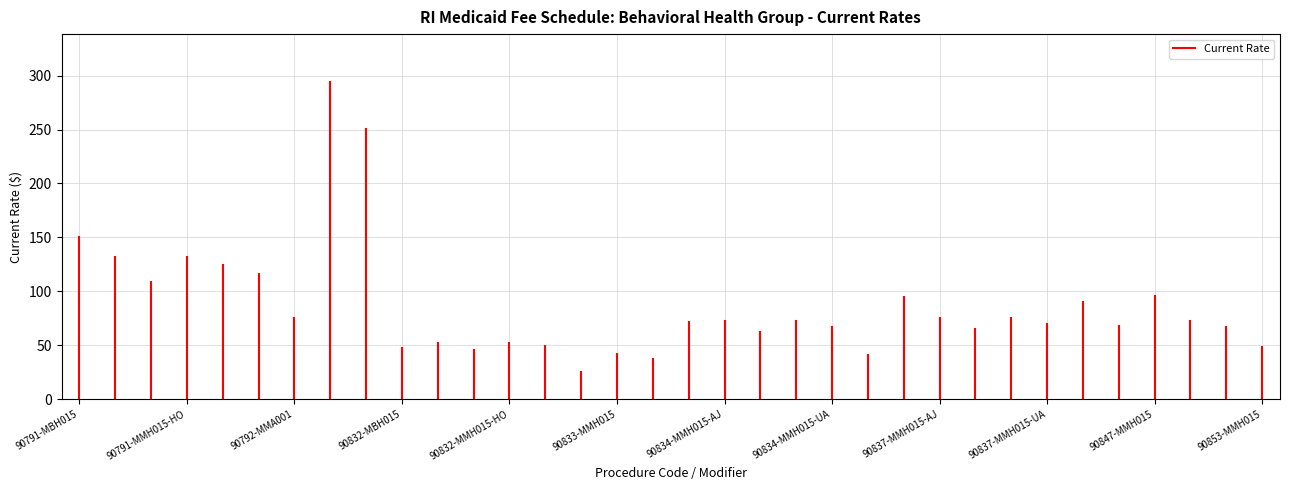

What is the average value?

75